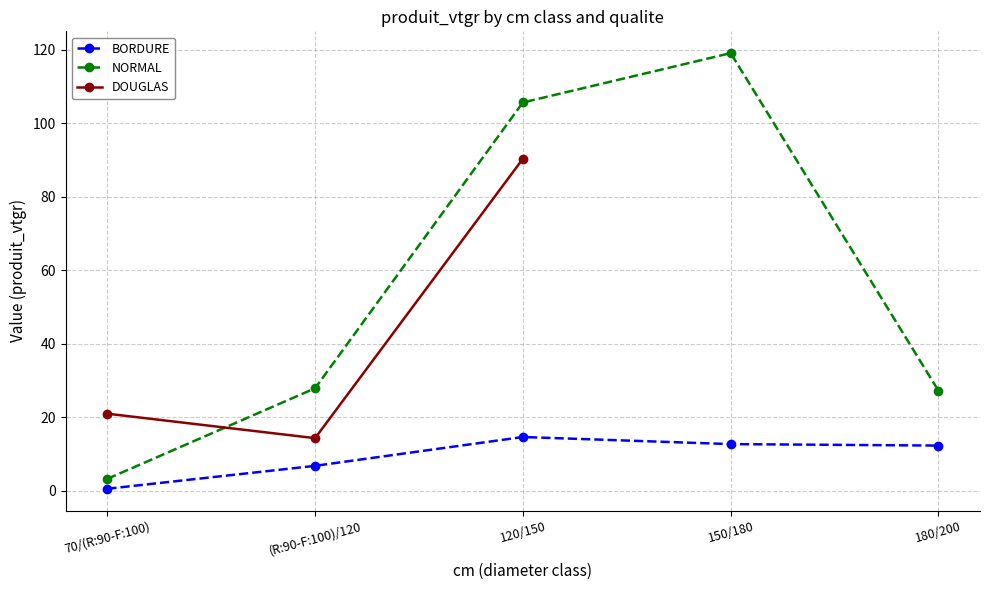

Read the NORMAL value at 180/200.

27.3